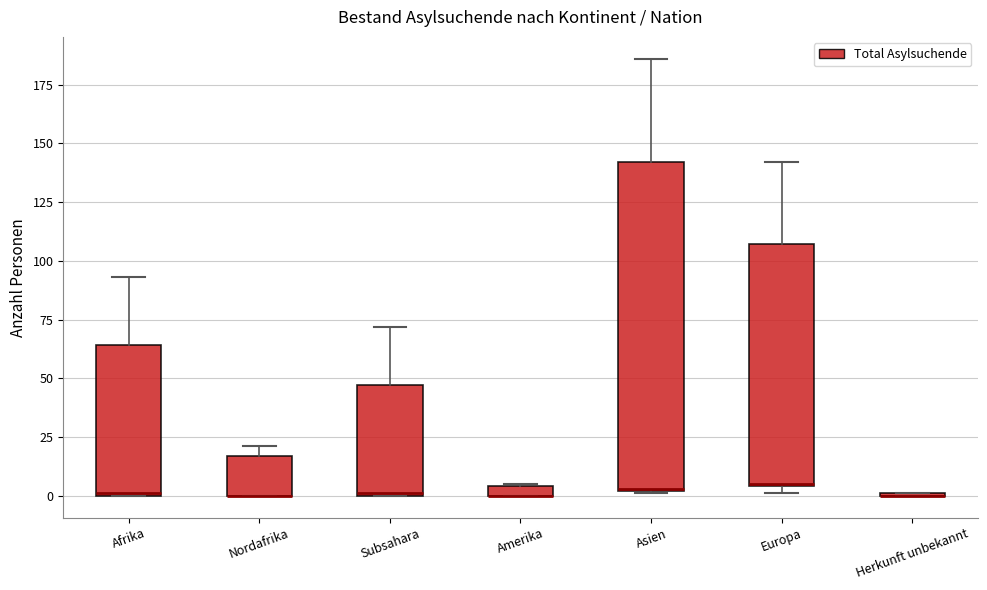

Where is the upper edge of the box for Amerika on the y-axis? The values are not printed on the chart, so give them approximately, as read against the axis.

5